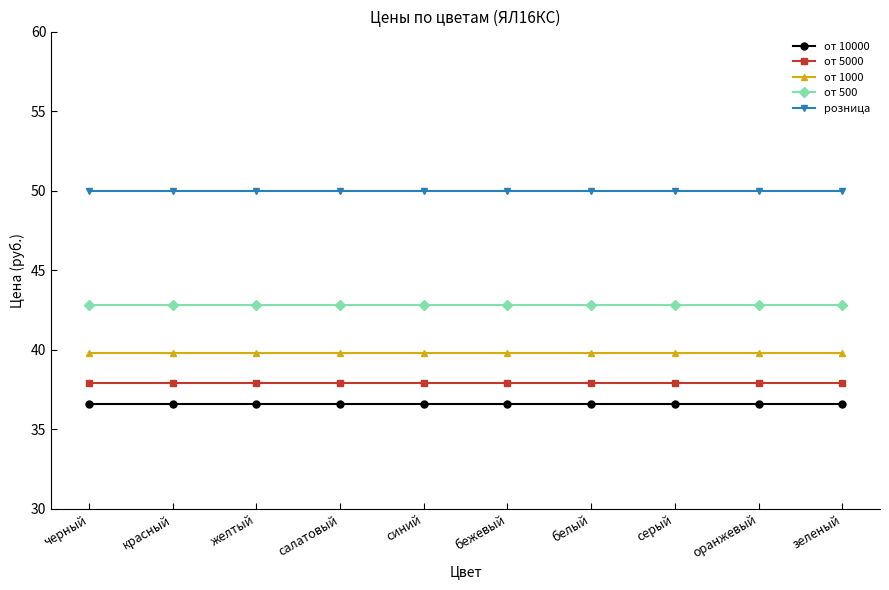

What is the sum of the от 1000 values at серый and желтый?

79.6